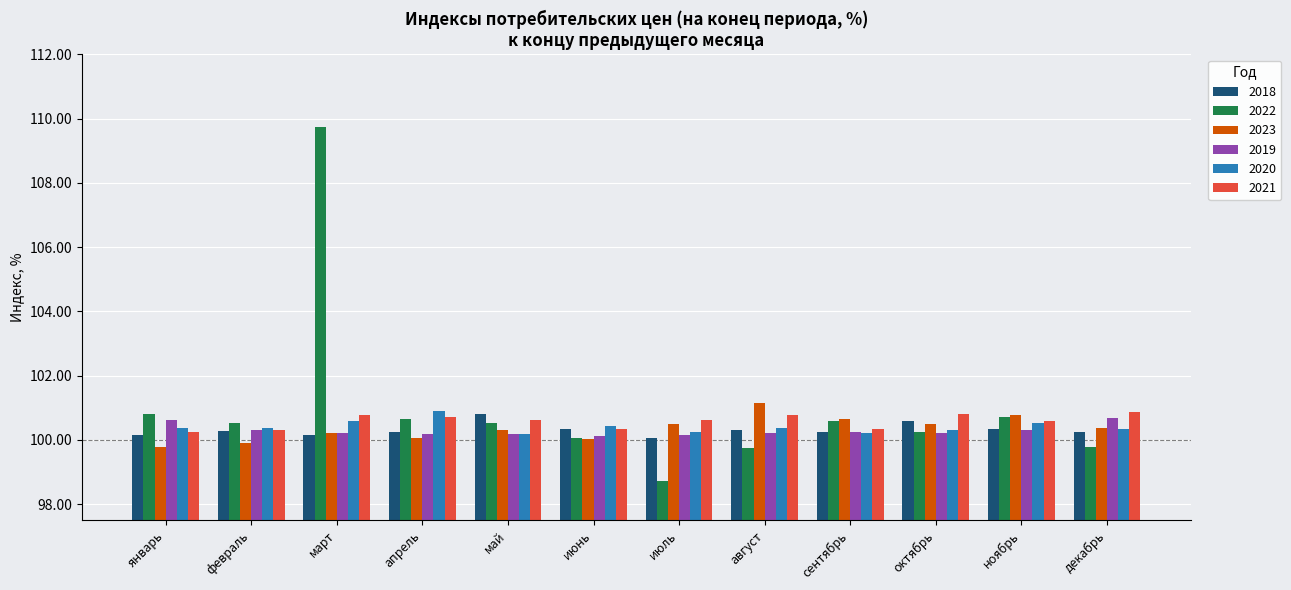

What is the approximate value of 2022 at декабрь?

99.8